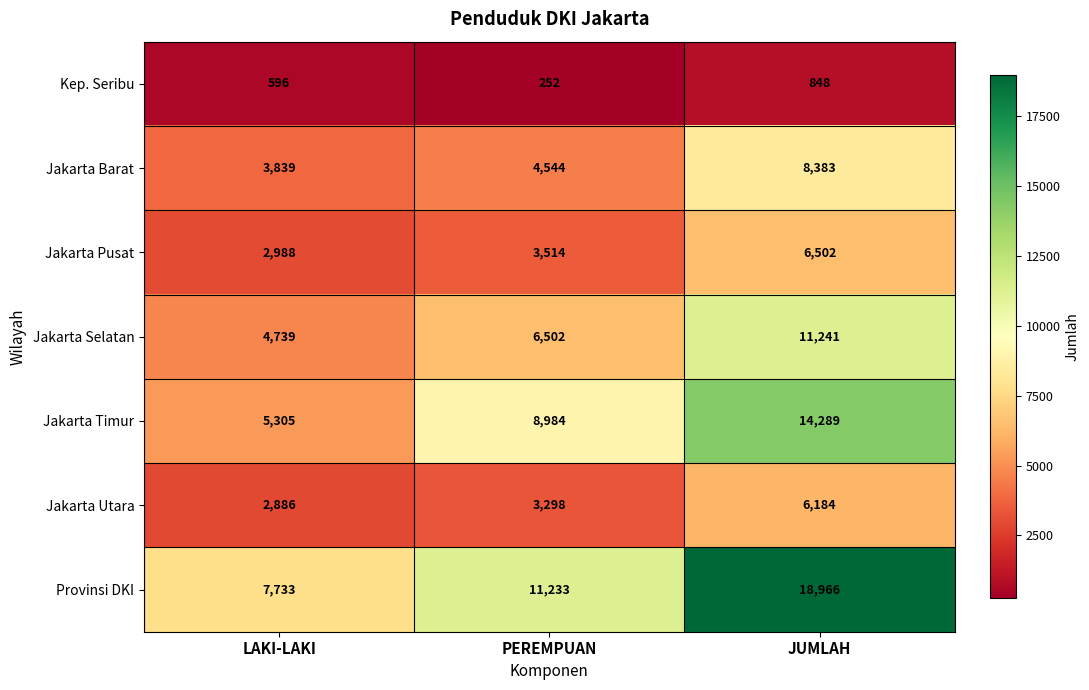

List the series in order of their peak value, highest first.

Provinsi DKI, Jakarta Timur, Jakarta Selatan, Jakarta Barat, Jakarta Pusat, Jakarta Utara, Kep. Seribu